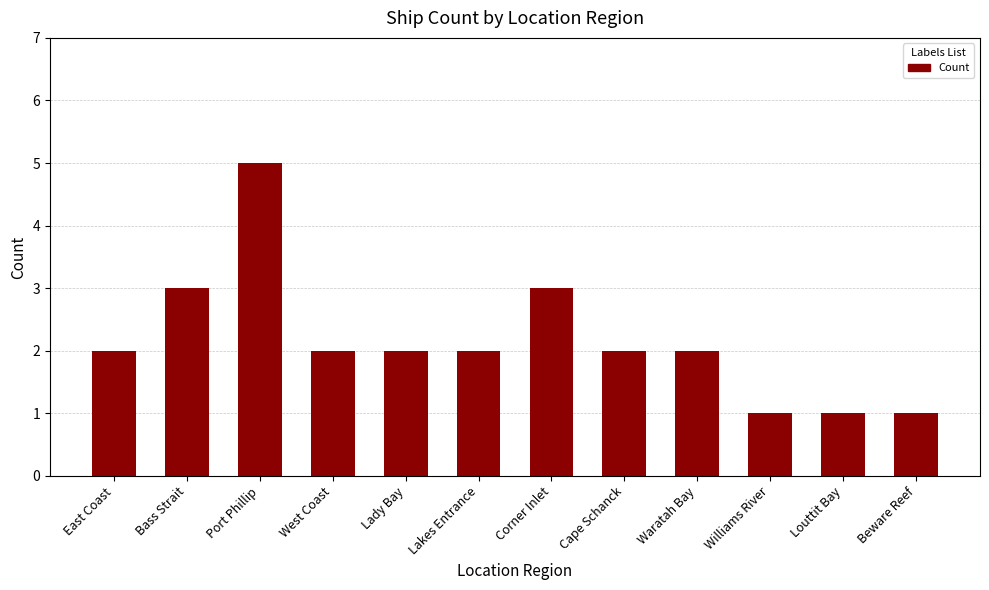

Are the bars horizontal?

No